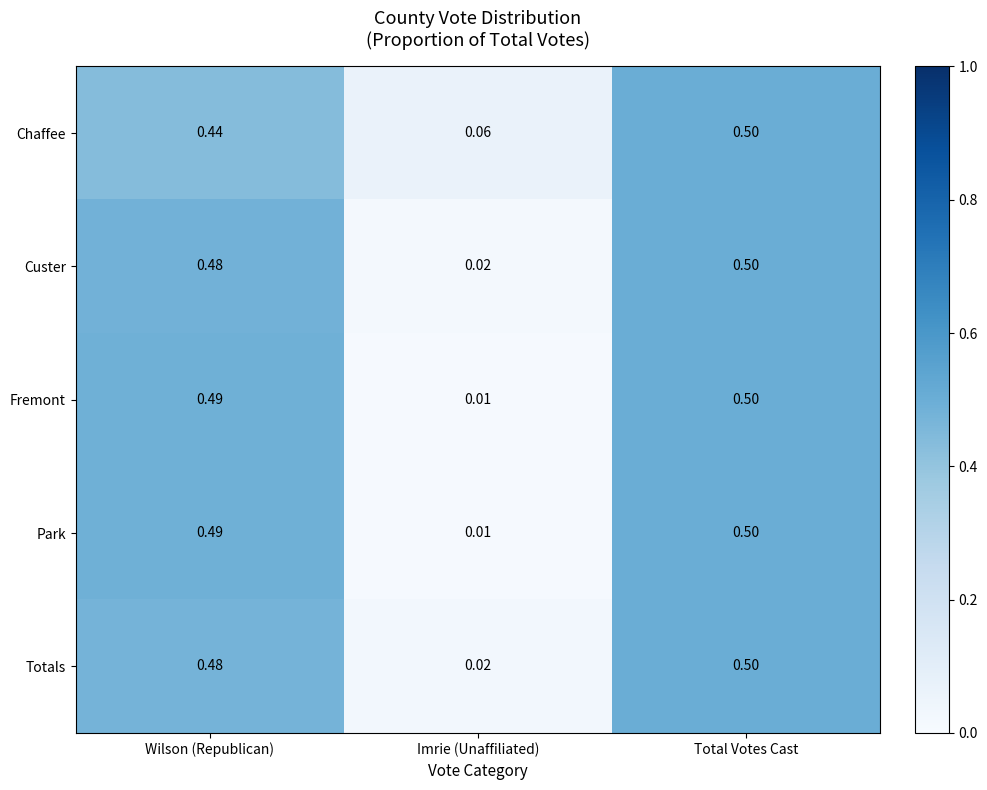

Rank the categories by Chaffee value from lowest to highest.

Imrie (Unaffiliated), Wilson (Republican), Total Votes Cast